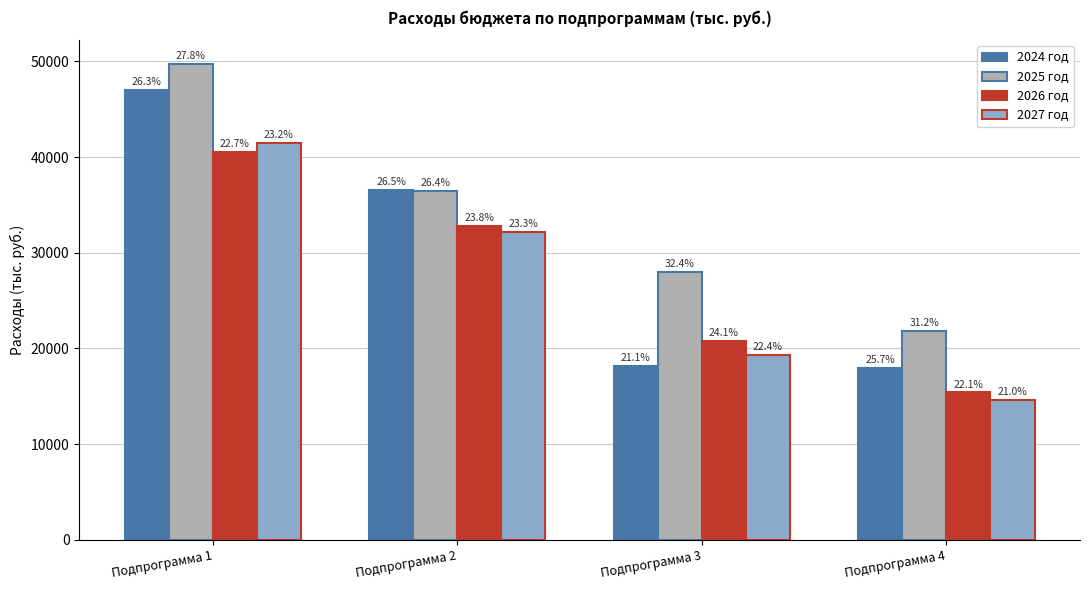

Reading right to left, extract all data points from this chart.

2024 год: 17957.7	18199.3	36608.1	47000.1
2025 год: 21794.2	28004.3	36498.7	49735.9
2026 год: 15398.8	20820.7	32813.0	40538.6
2027 год: 14648.8	19309.1	32163.0	41483.6